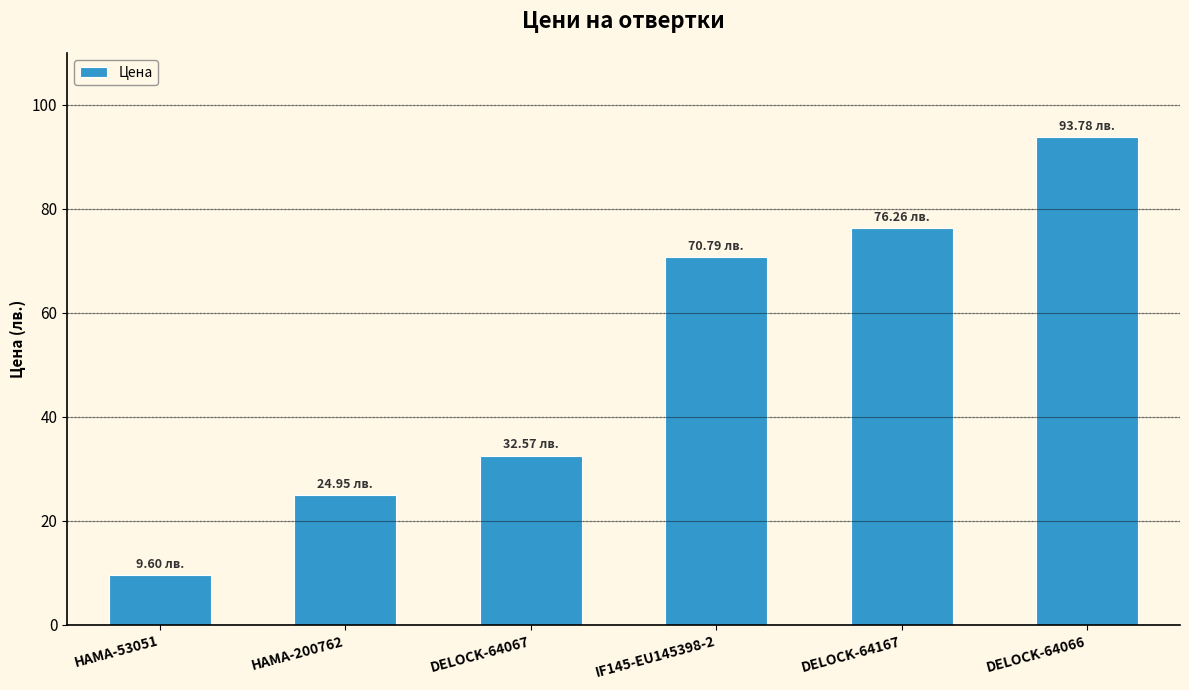

What is the label of the 2nd bar from the right?

DELOCK-64167